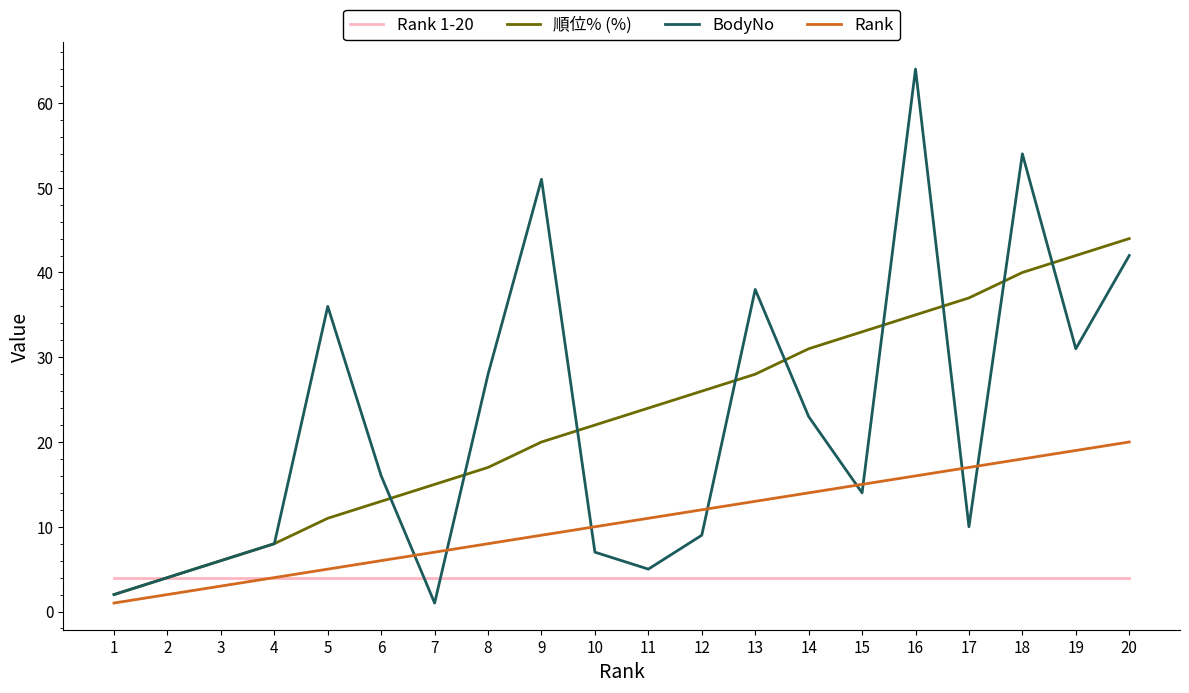

Which series has the widest spread of values?

BodyNo